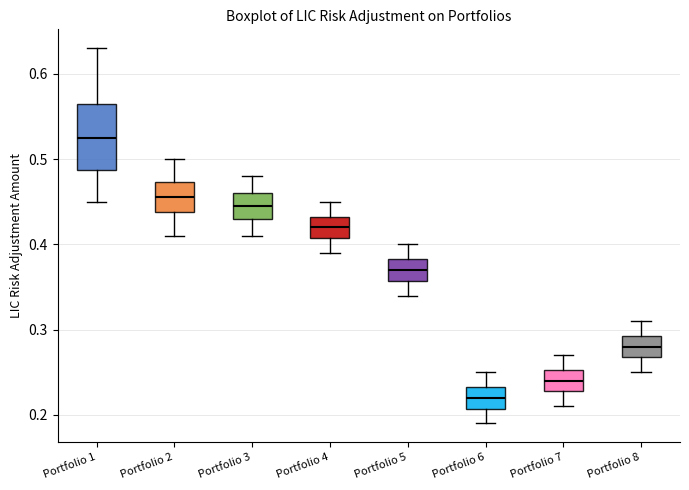

Where does the upper whisker of the box for Portfolio 8 end on the y-axis? The values are not printed on the chart, so give them approximately, as read against the axis.

0.31